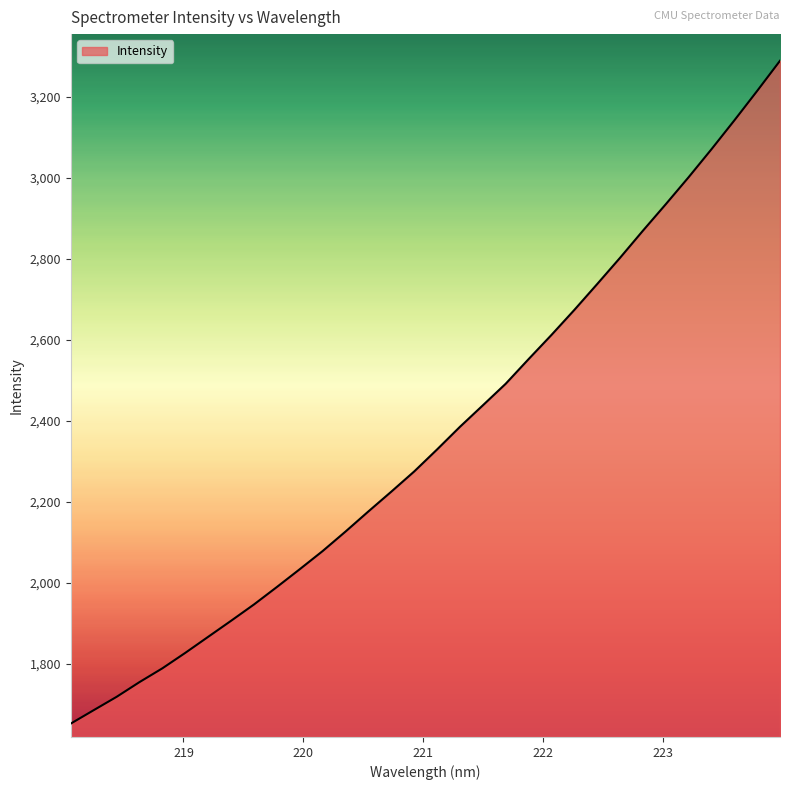

What is the maximum value shown in the chart?

3288.9